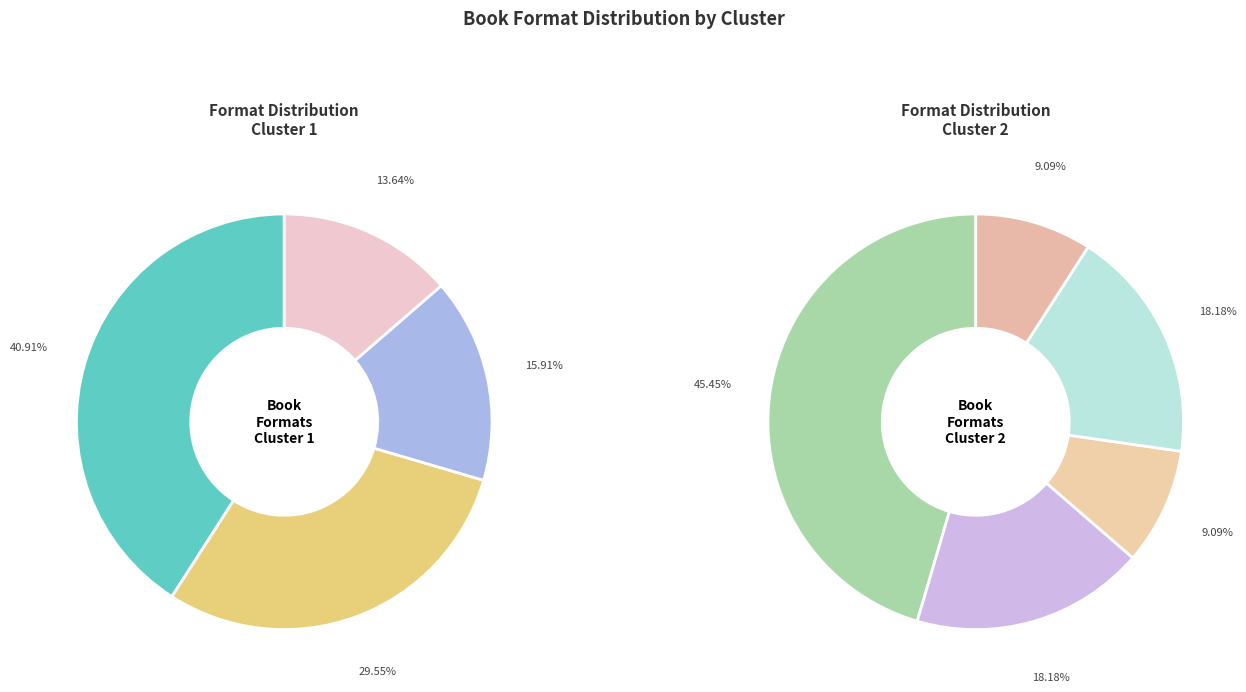

What is the smallest slice in the pie chart?

Novelty